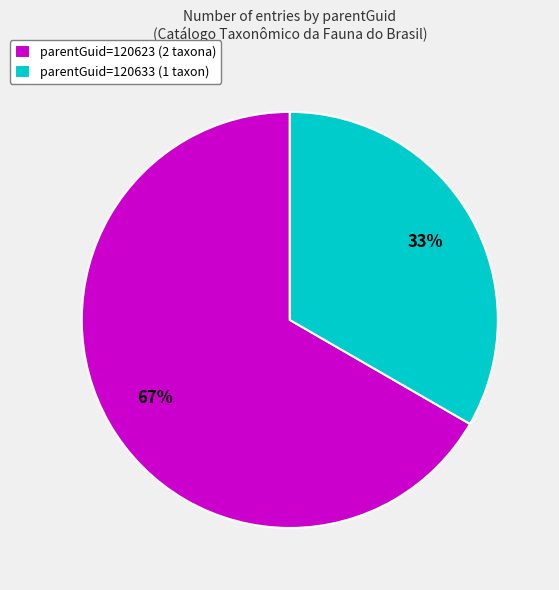

Is it true that parentGuid=120623 (2 taxona) is 52% of the pie?

False